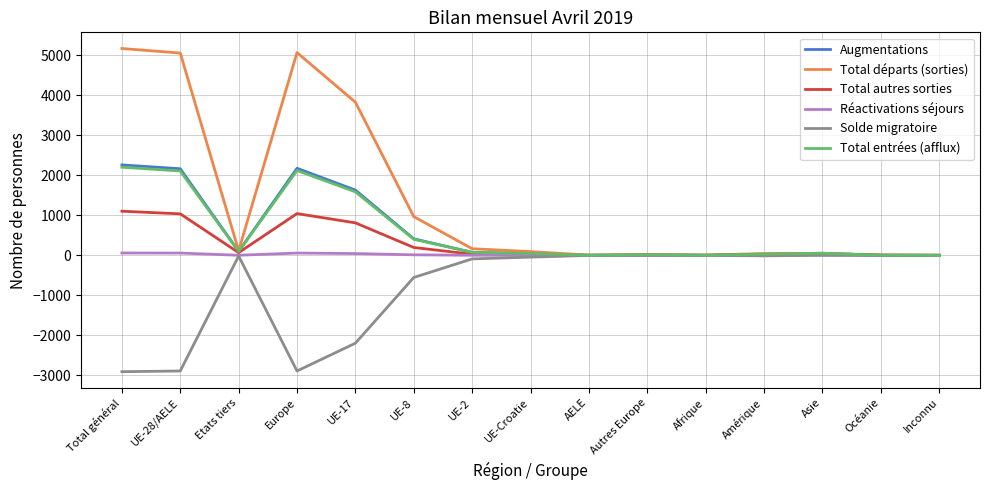

How many categories are shown in the chart?

15